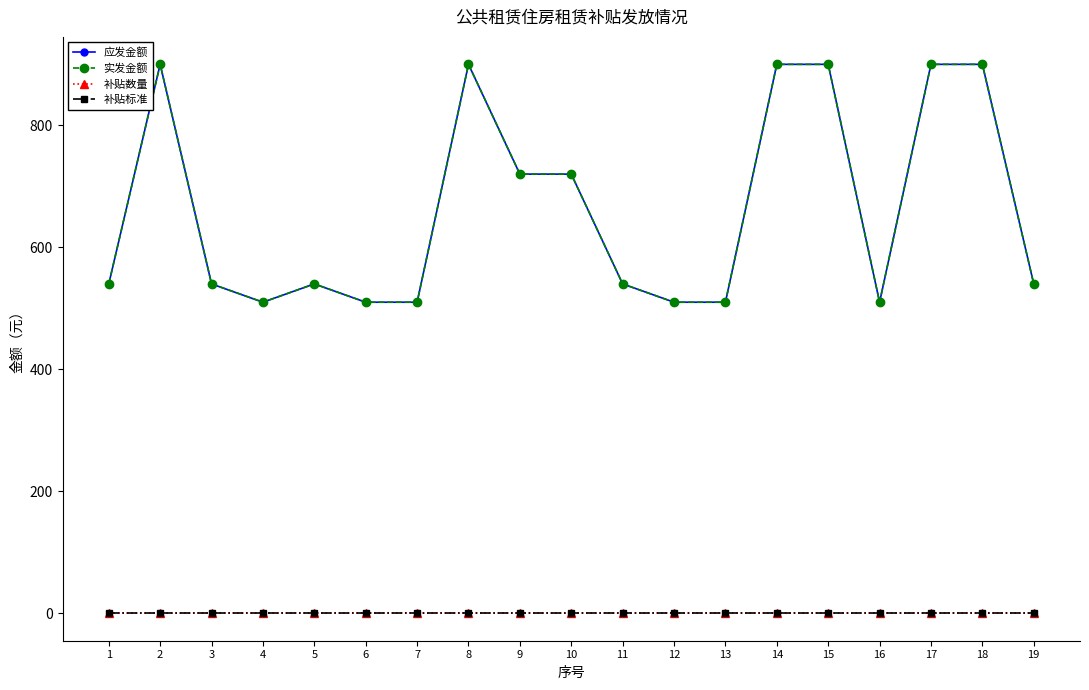

The 补贴数量 series shows 0 at 8. True or false?

True